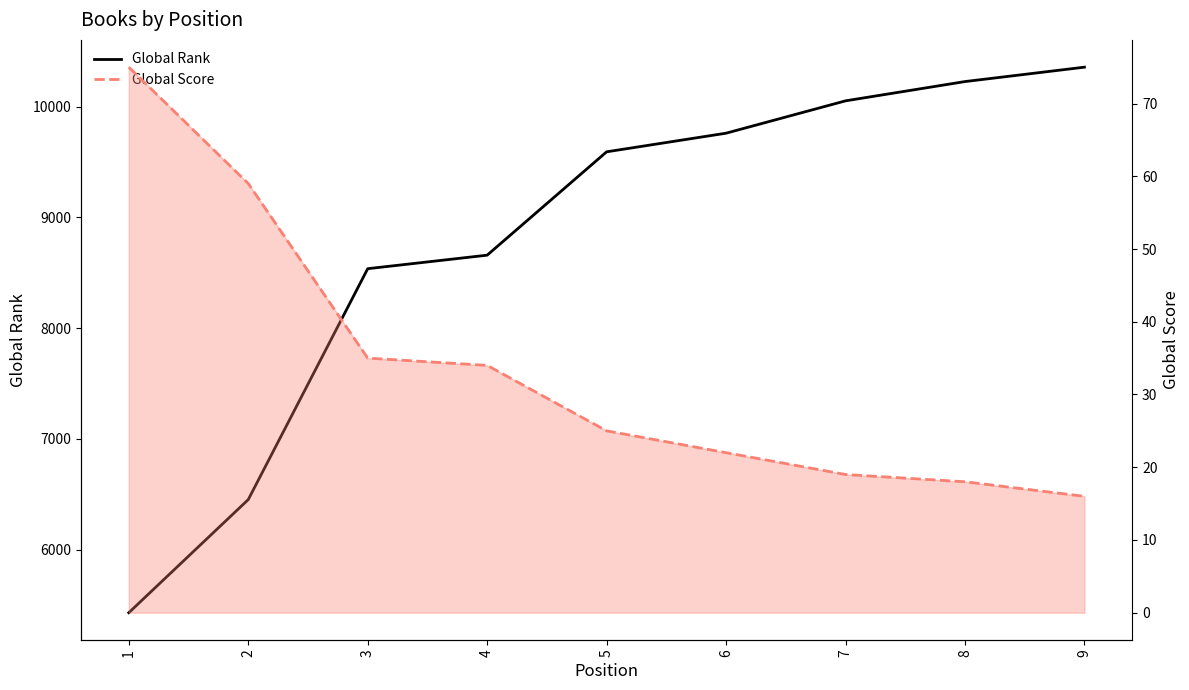

Is the value of Global Score at 9 greater than the value of Global Rank at 5?

No